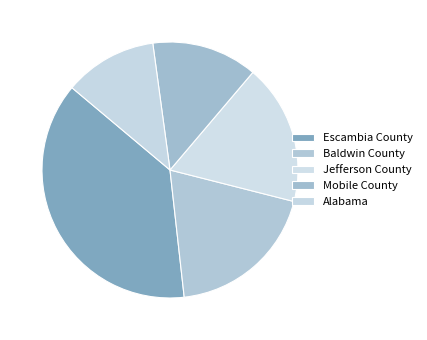

Which category has the smallest portion of the pie?

Alabama